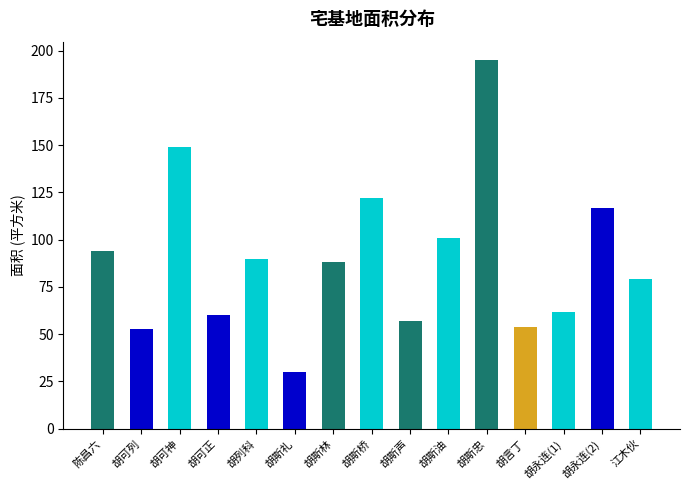

Between 胡斯礼 and 胡斯林, which is larger?

胡斯林